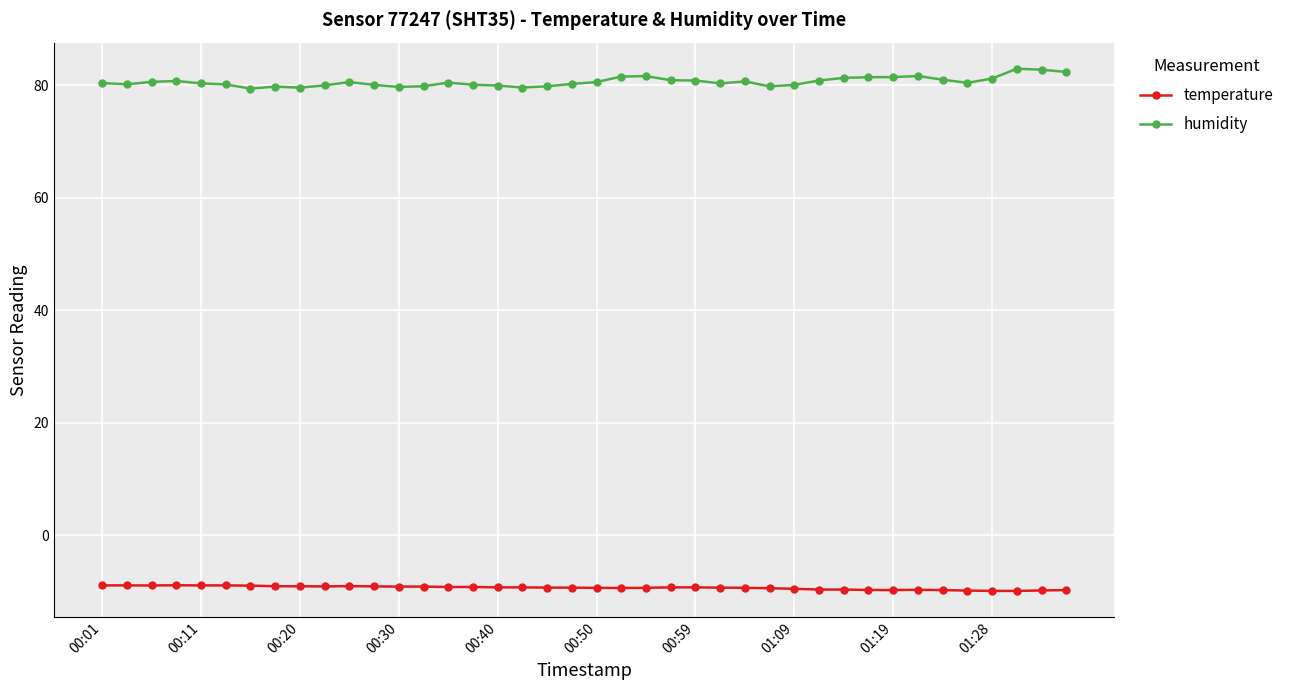

What is the value of the humidity point at the 15th from the left?

80.5